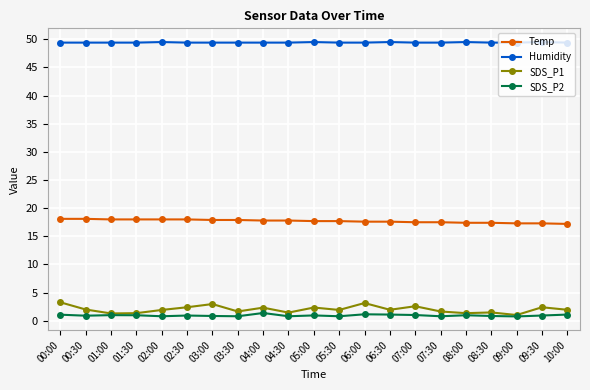

What is the lowest value of the SDS_P2 series?

0.8